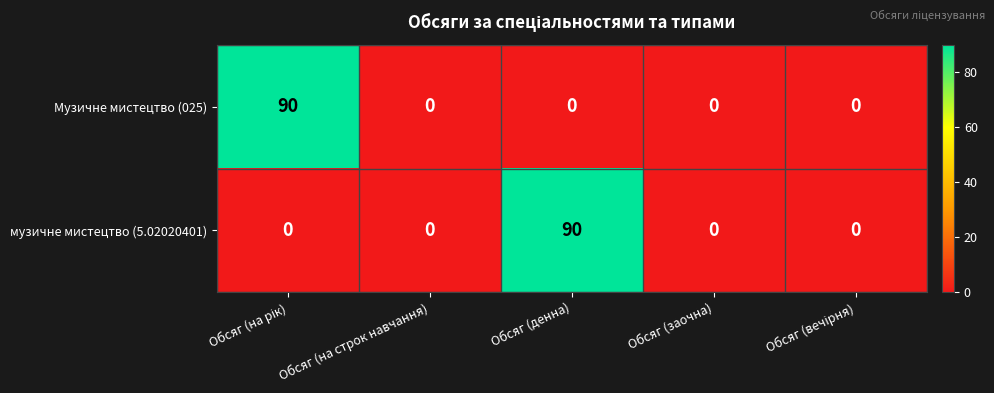

What is the sum of all Музичне мистецтво (025) values?

90